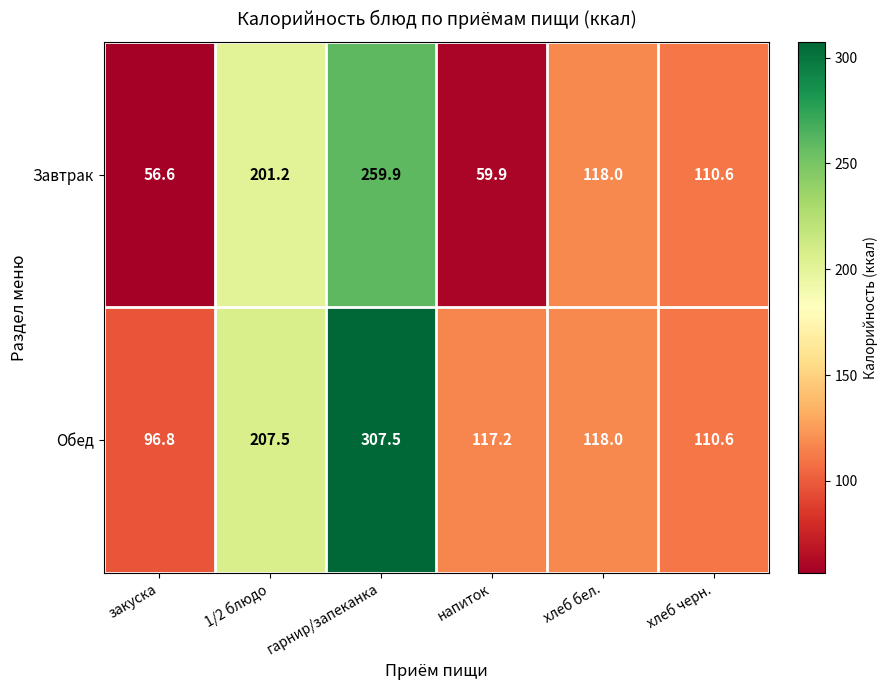

Reading left to right, extract all data points from this chart.

Завтрак: 56.6	201.2	259.9	59.9	118.0	110.6
Обед: 96.8	207.5	307.5	117.2	118.0	110.6